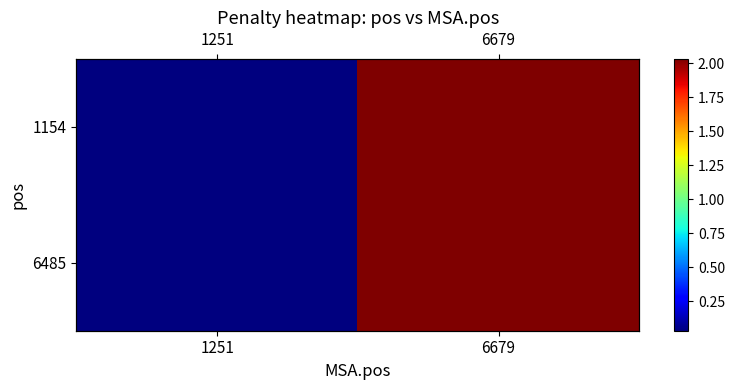

What is the sum of the 1154 values at 6679 and 1251?

2.1